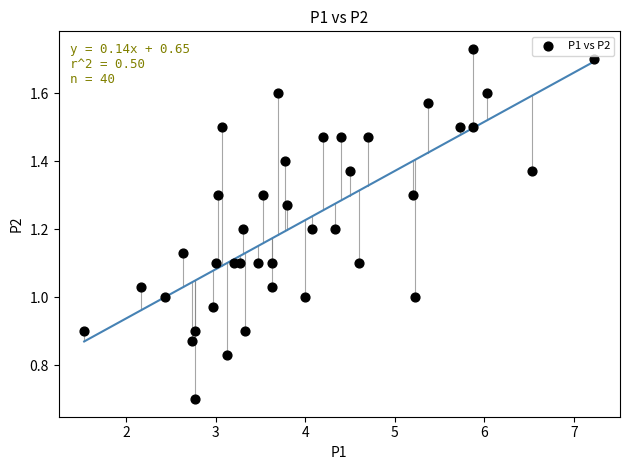

What is the range of X values (max minus min)?

5.7